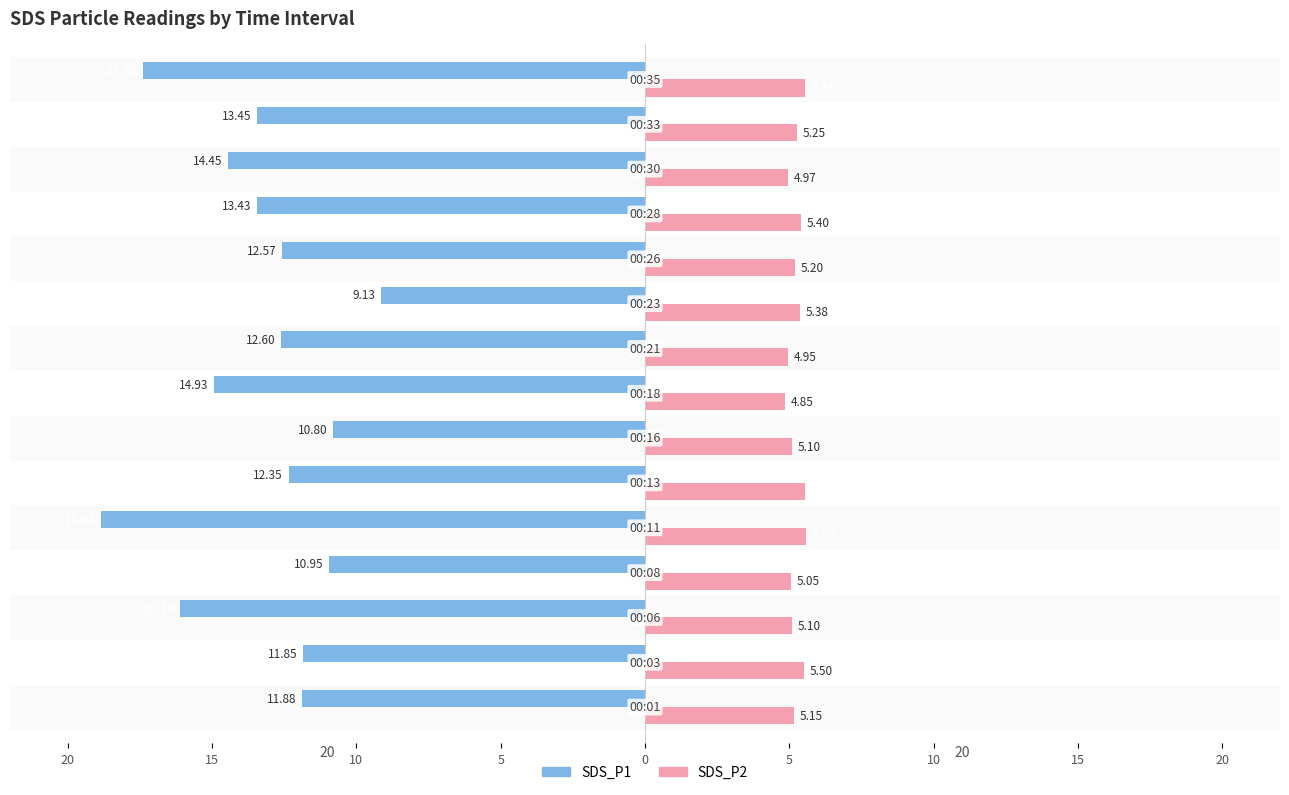

What are all the series names shown in the legend?

SDS_P1, SDS_P2